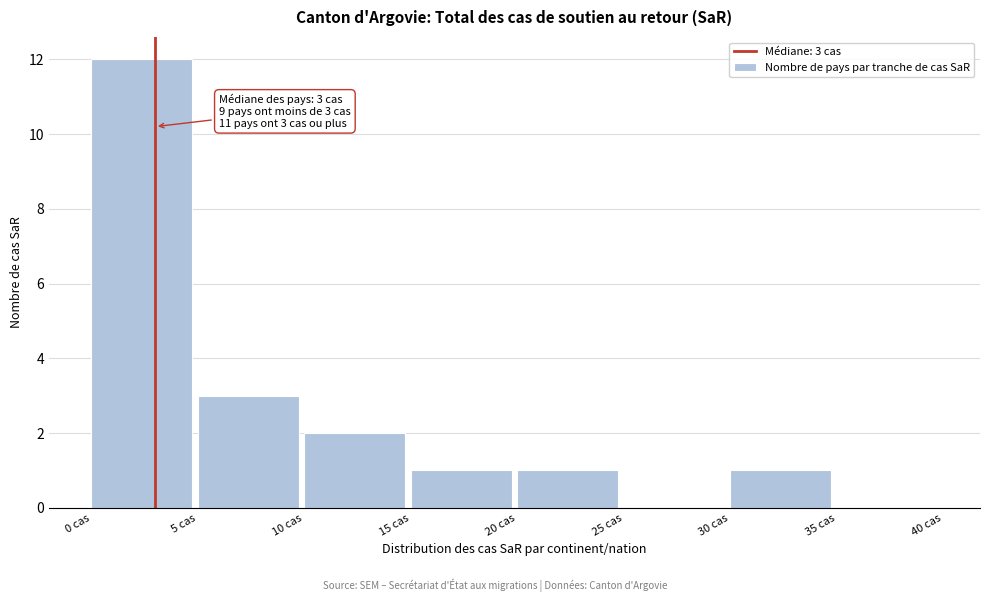

Over which range of the x-axis is the bar tallest?

0 to 5